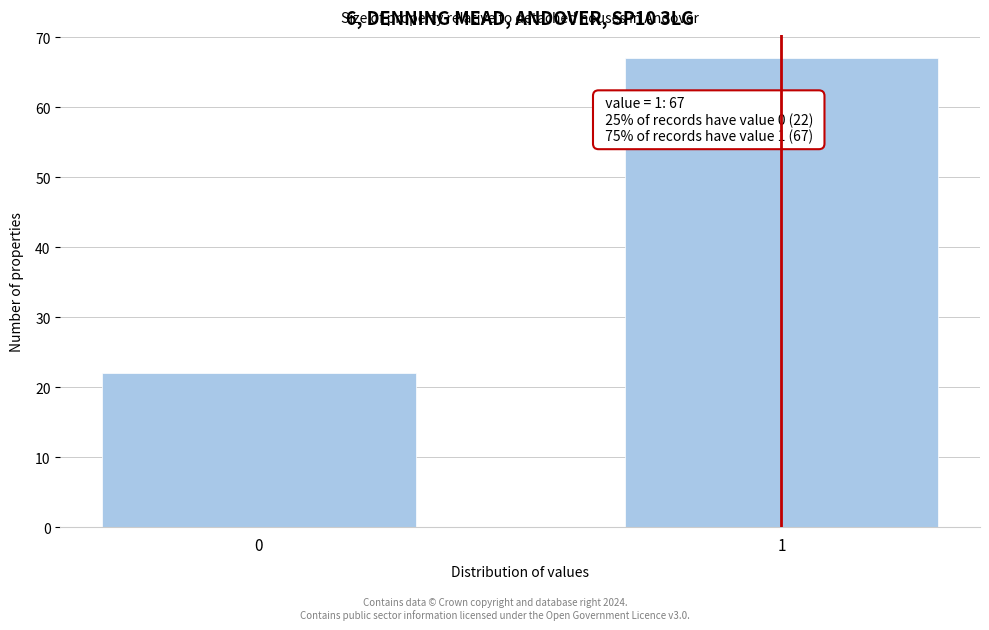

Reading left to right, what are all the values shown in this chart?

0=22	1=67